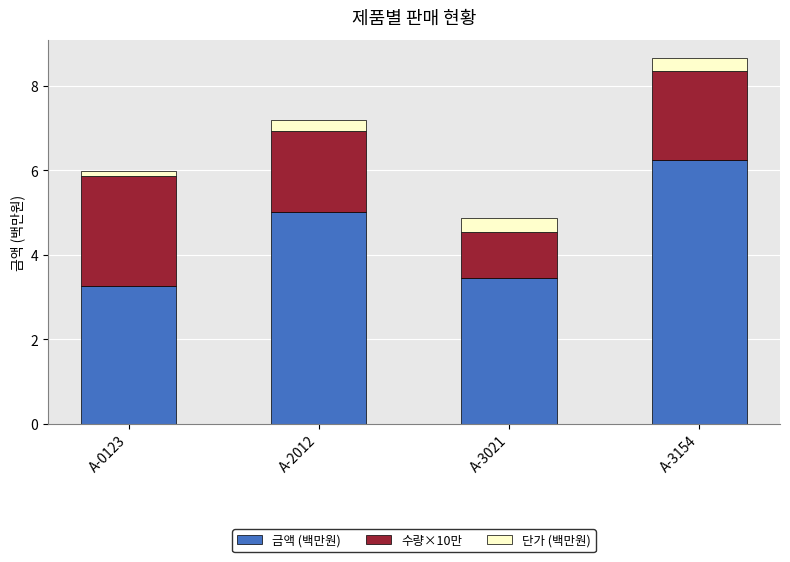

How many bars are there in total?

4